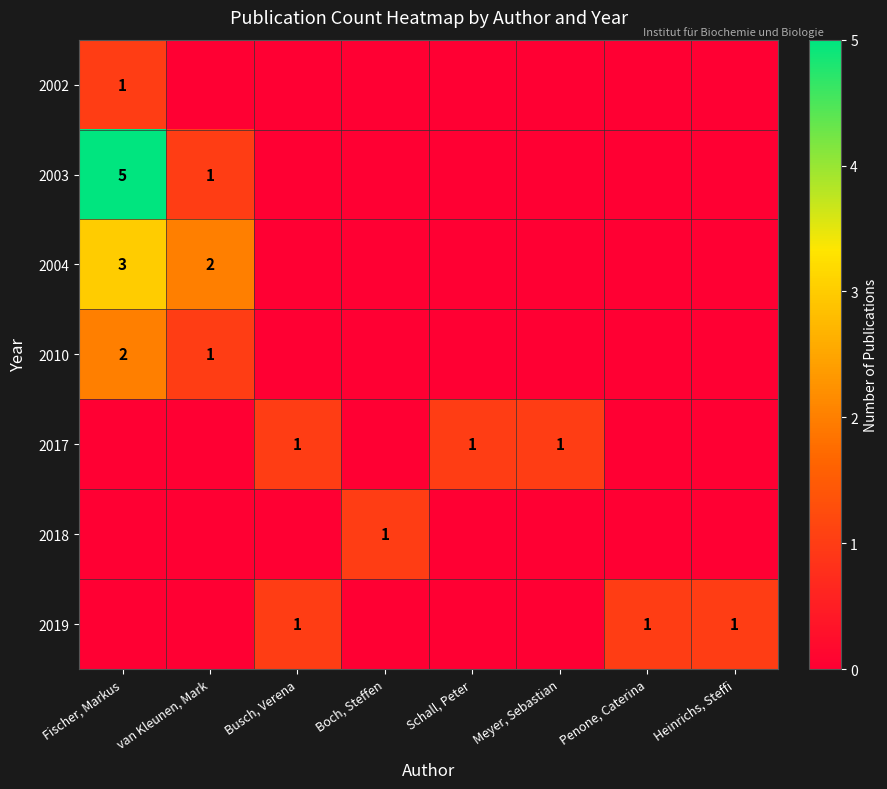

The value of 2019 at Heinrichs, Steffi is 1. True or false?

True